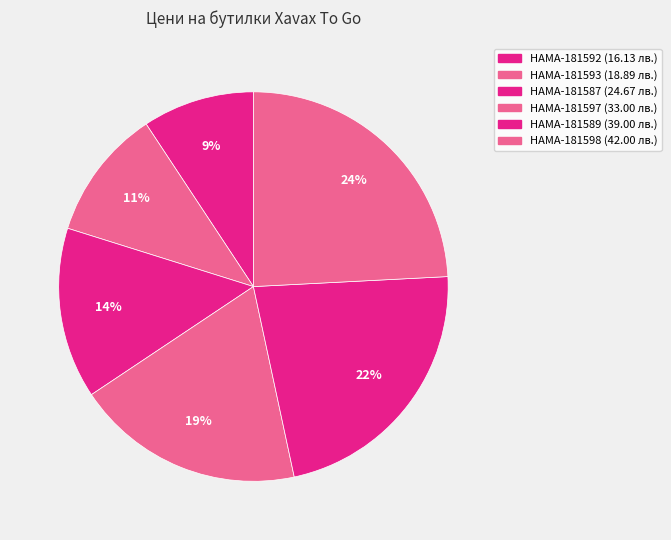

Is there any slice that represents more than half of the pie?

No